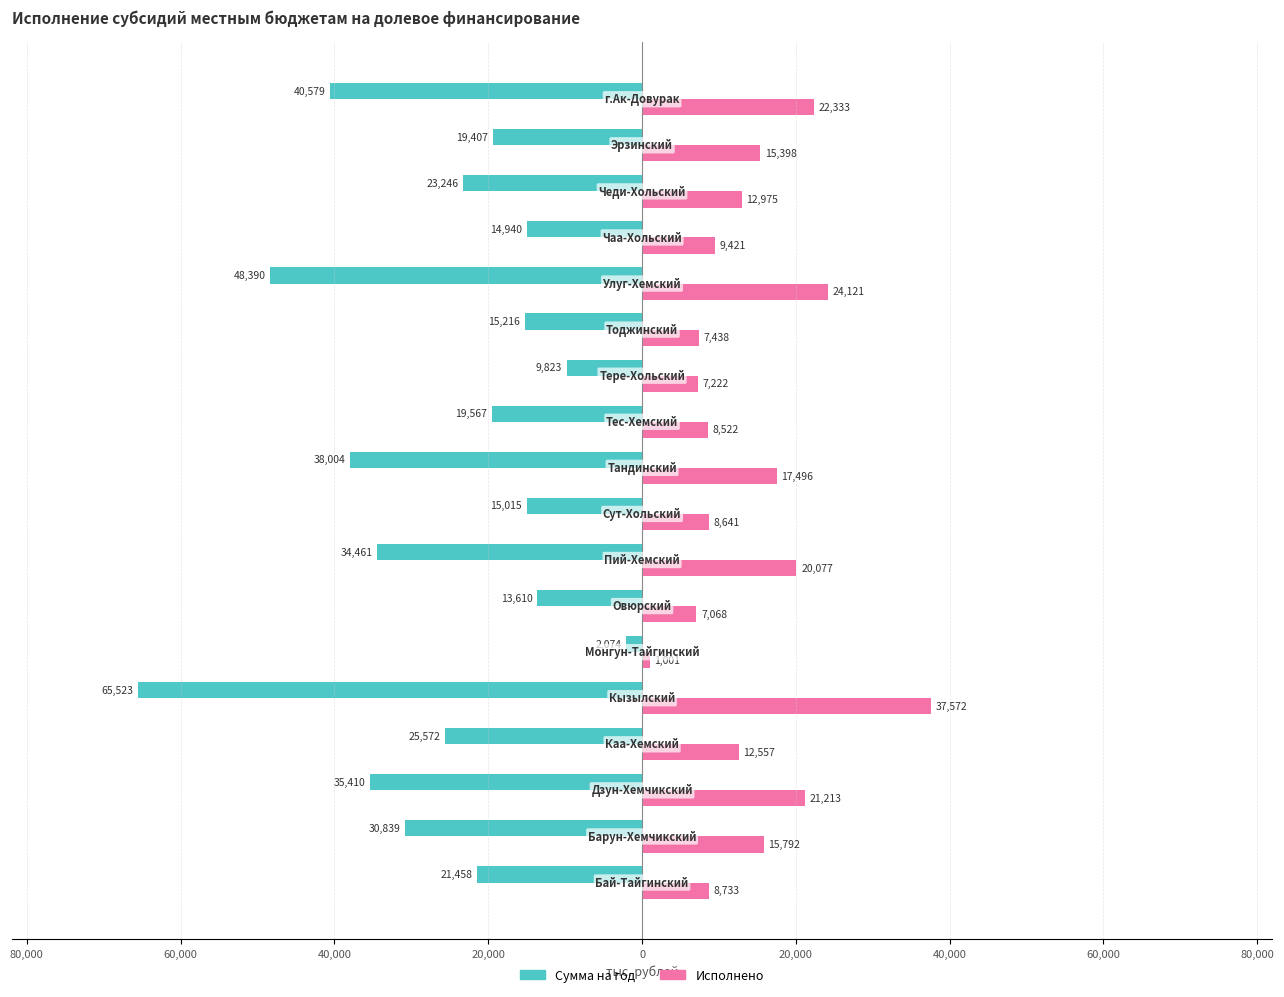

What are all the series names shown in the legend?

Сумма на год, Исполнено